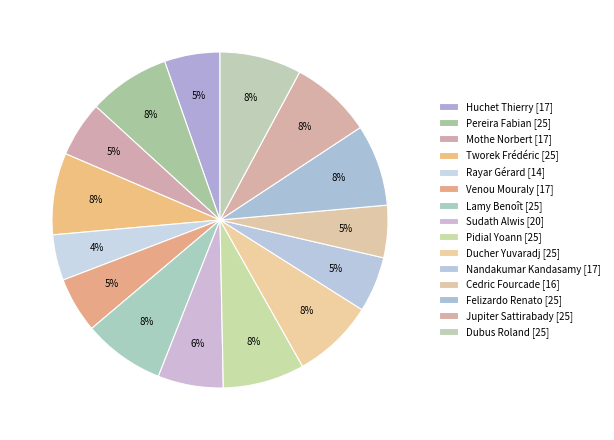

What is the largest slice in the pie chart?

Pereira Fabian